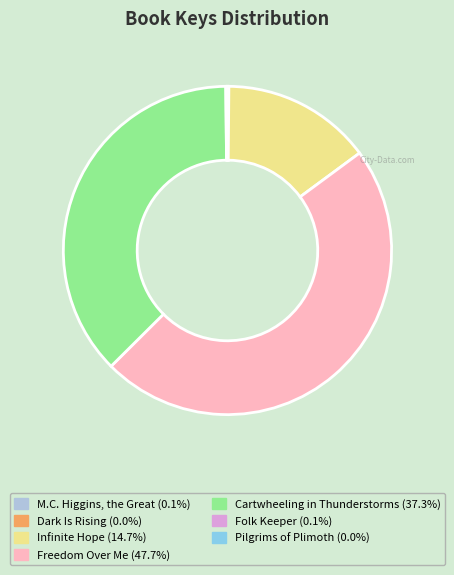

Which category has the biggest portion of the pie?

Freedom Over Me